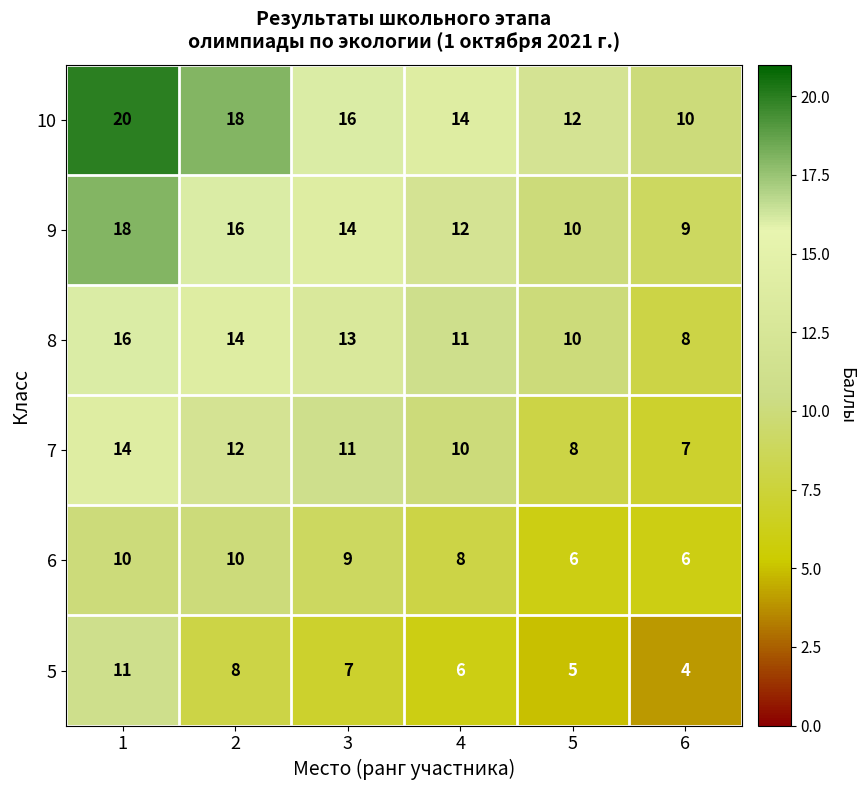

At how many categories does at least one series exceed 5?

6